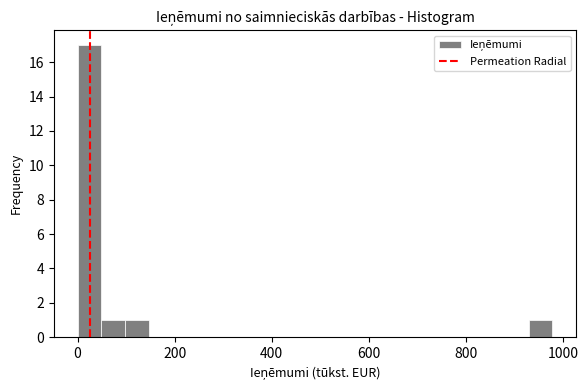

Around what value on the x-axis is the tallest bar? Give the approximate position of its centre, as read against the axis.

20